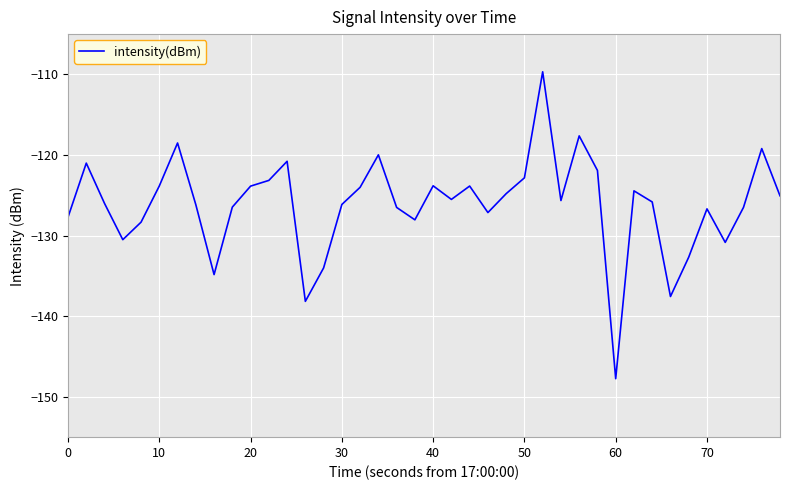

What is the difference between the maximum and minimum values?

38.1